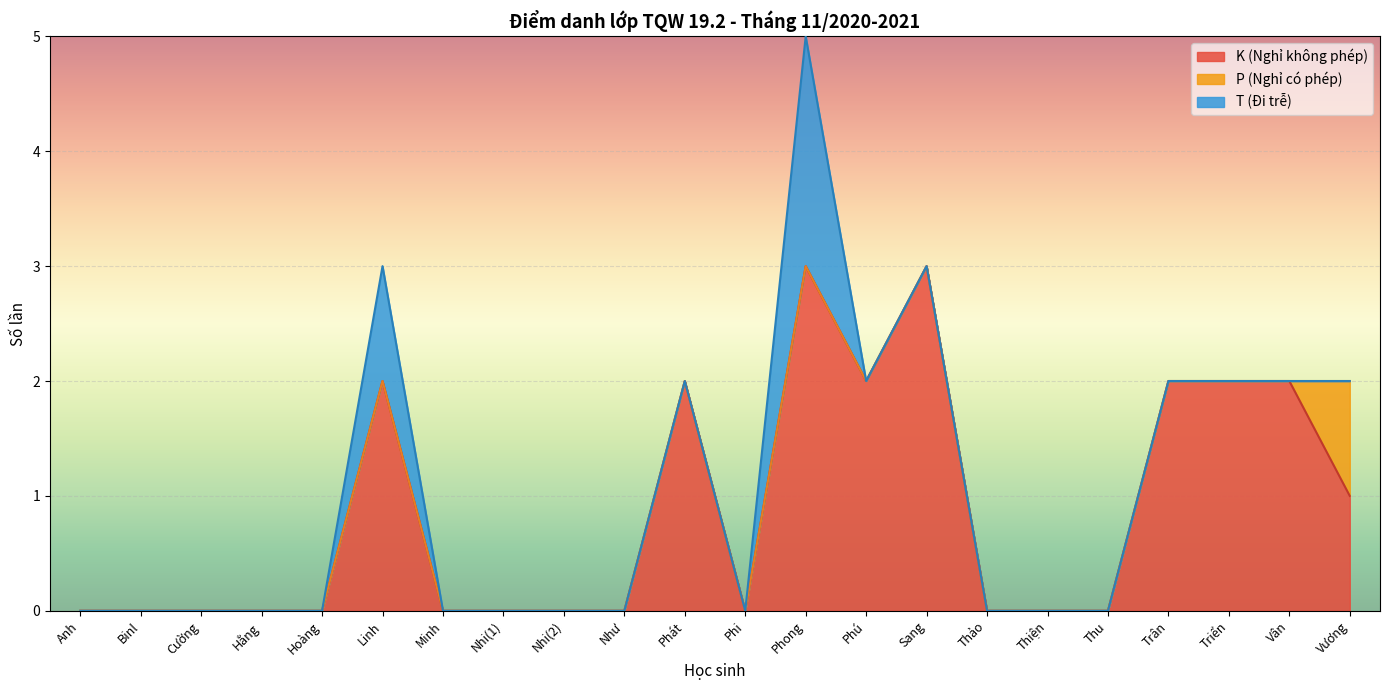

At which category is the sum across all series the highest?

Phong